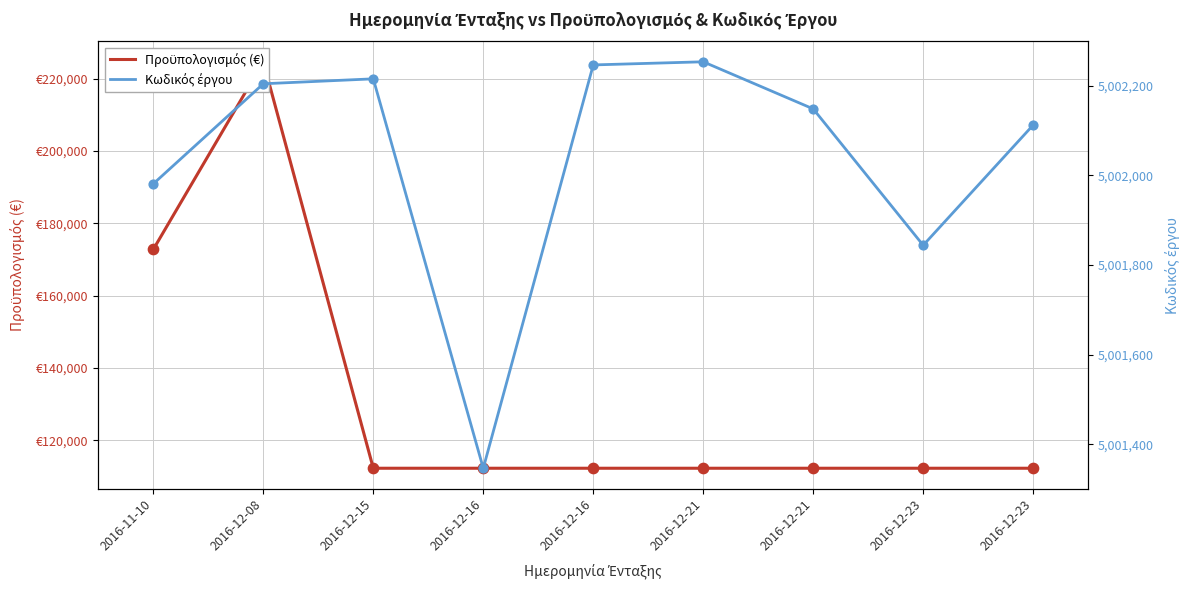

At which category is the sum across all series the highest?

2016-12-08